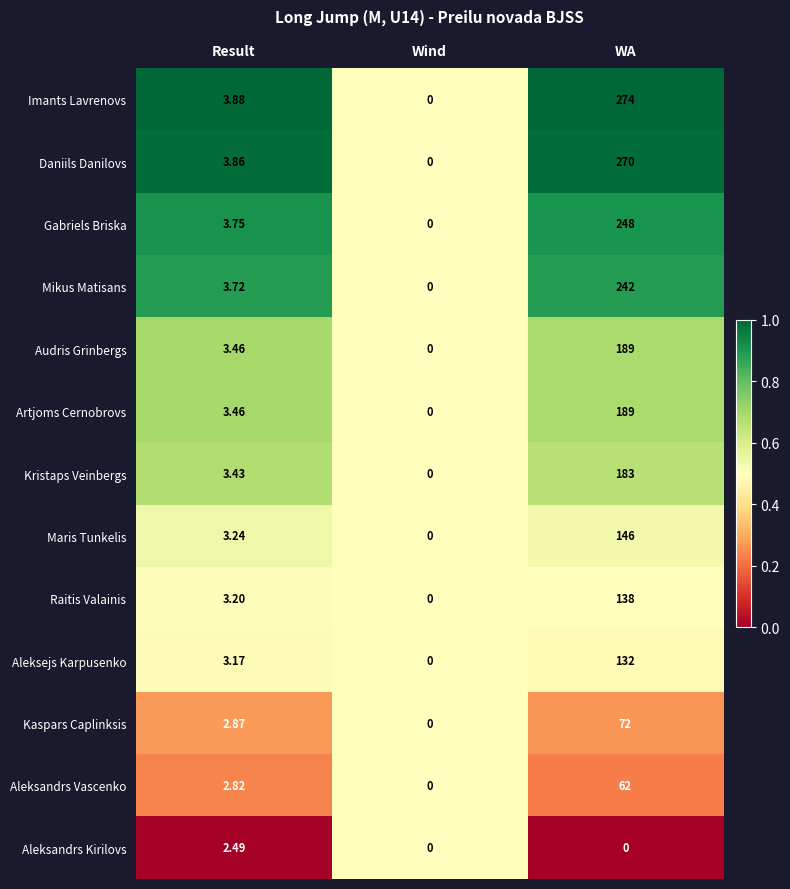

Where is Mikus Matisans nearest to the value 121?

Result